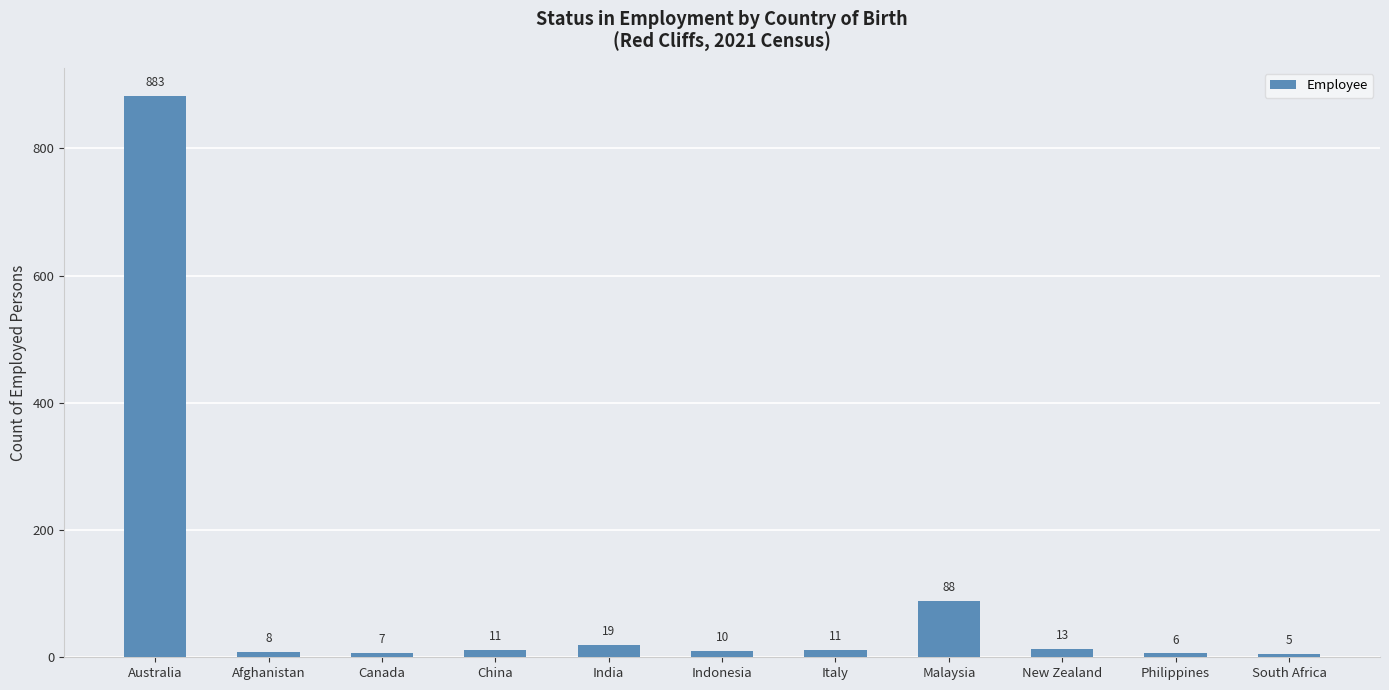

What is the value of the 8th bar from the left?

88